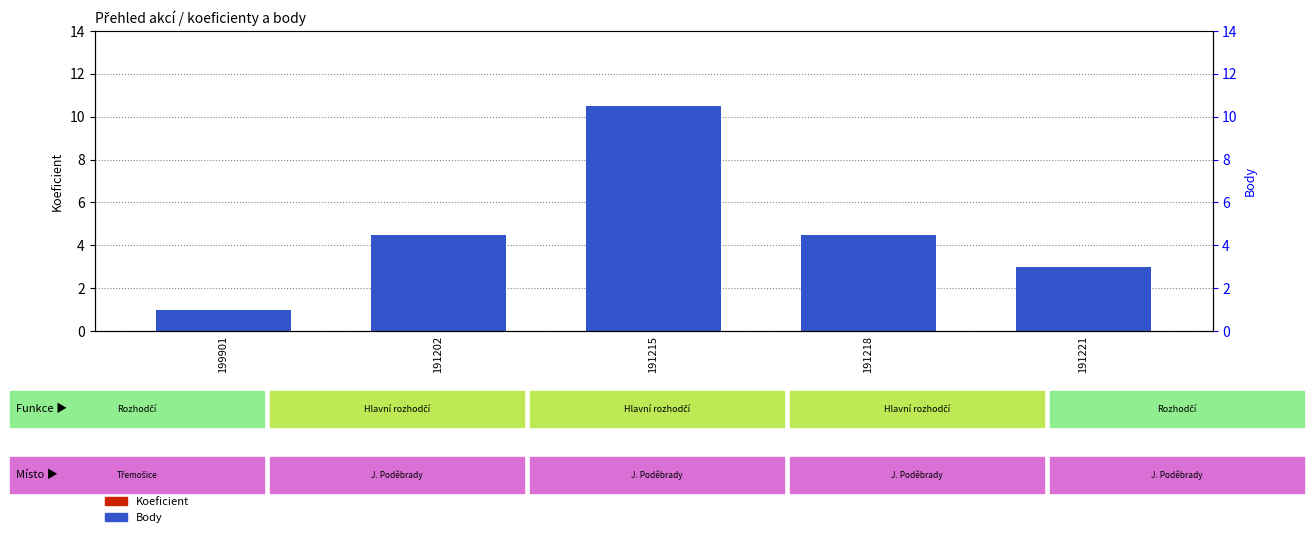

What are all the series names shown in the legend?

Koeficient, Body